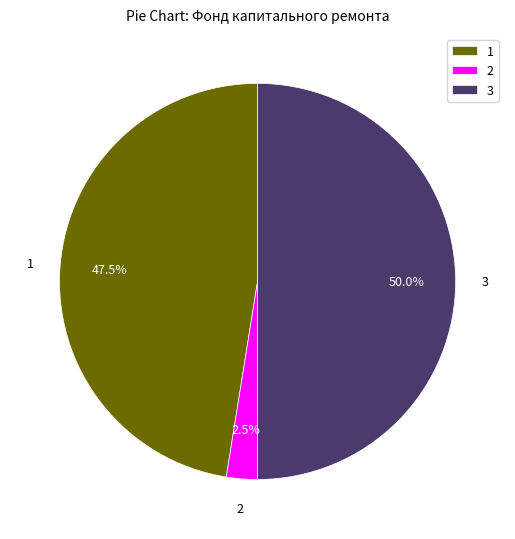

Which slice is the smallest?

2